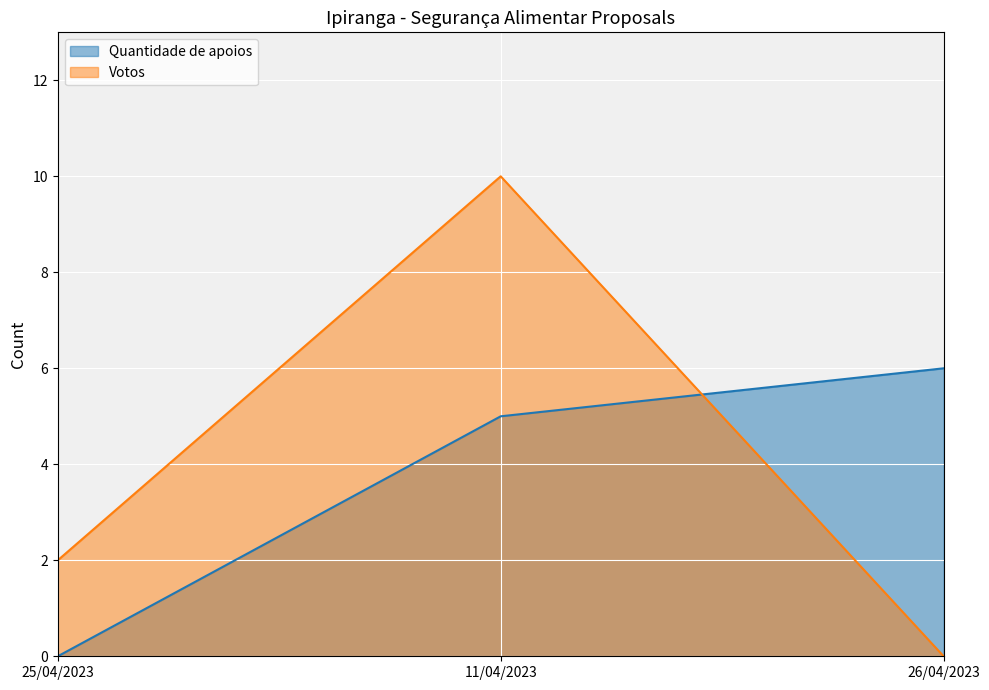

At how many categories does at least one series exceed 5?

2